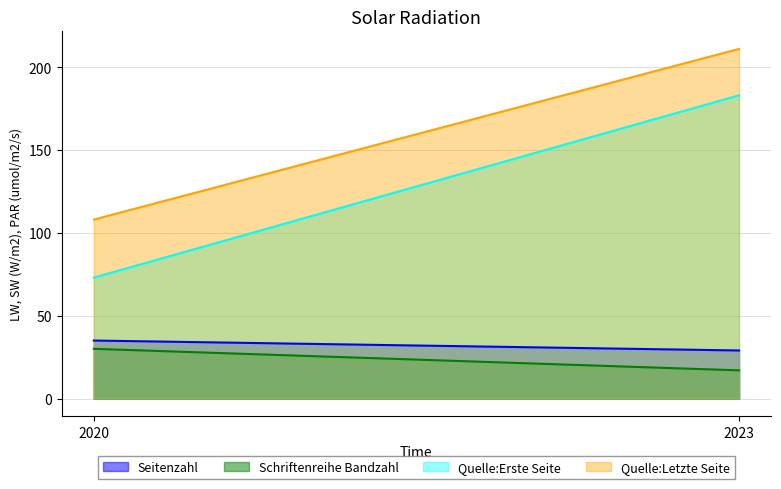

Reading right to left, transcribe all the data shown in this chart.

Seitenzahl: 29	35
Schriftenreihe Bandzahl: 17	30
Quelle:Erste Seite: 183	73
Quelle:Letzte Seite: 211	108